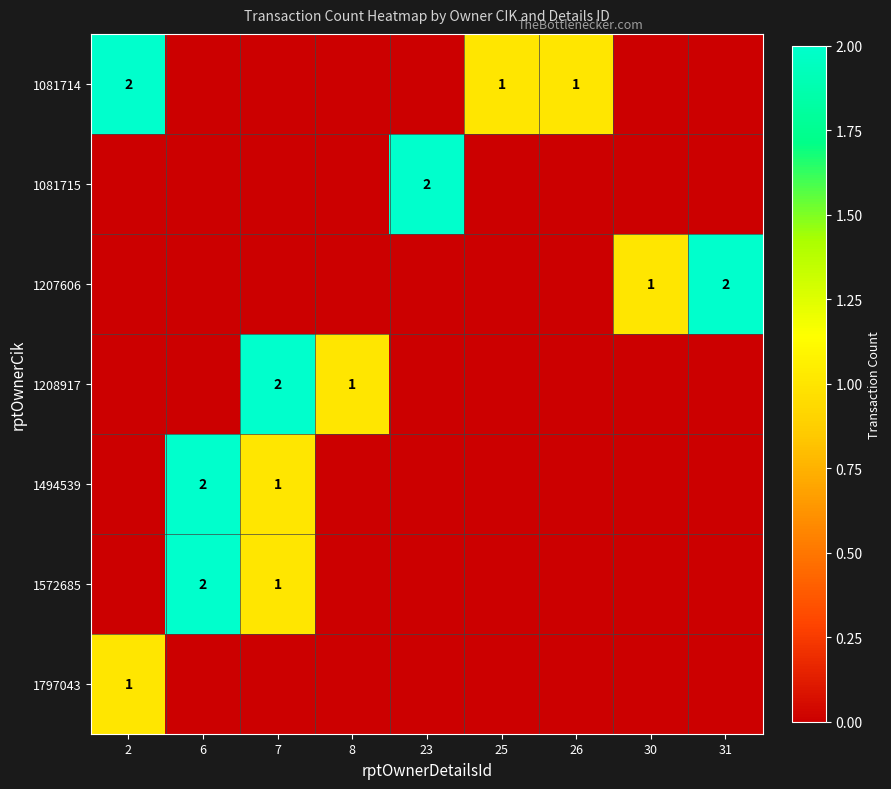

The 1207606 series shows 0 at 31. True or false?

False